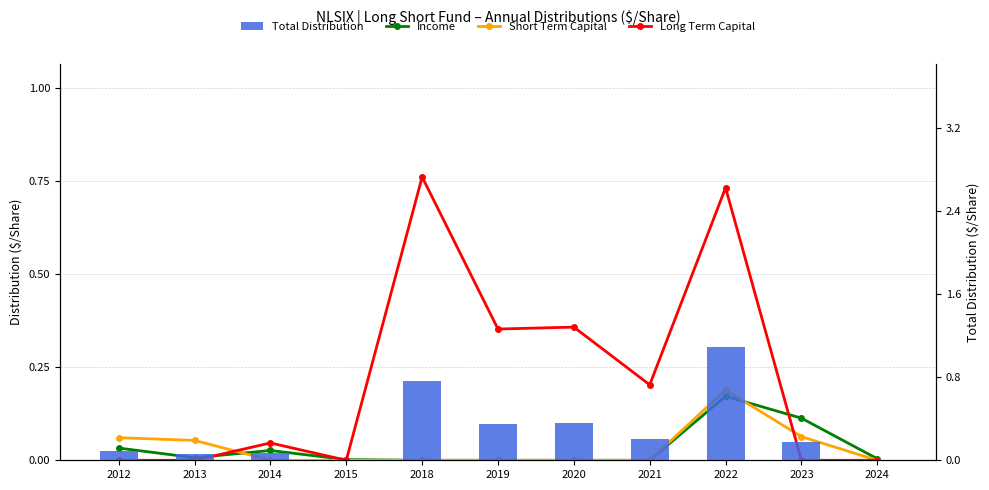

Rank the categories by Income value from lowest to highest.

2018, 2019, 2020, 2021, 2015, 2024, 2013, 2014, 2012, 2023, 2022